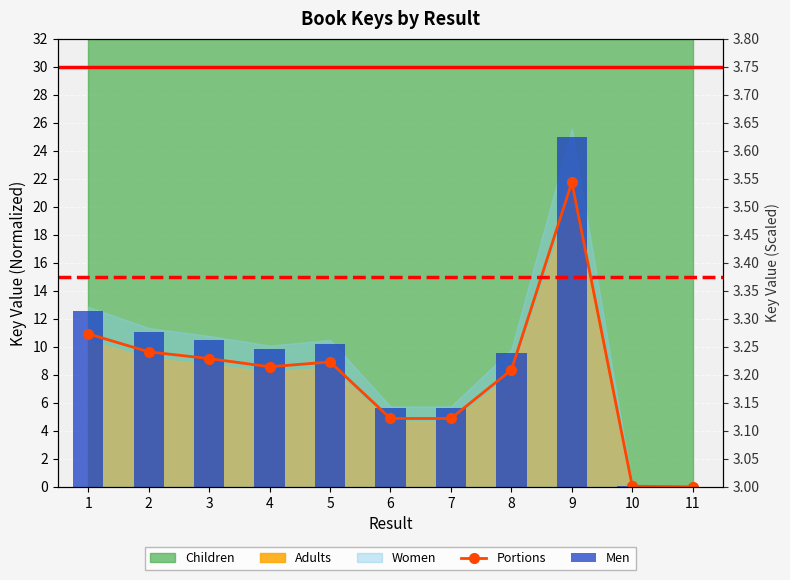

What is the average value of the Portions series?

7.9